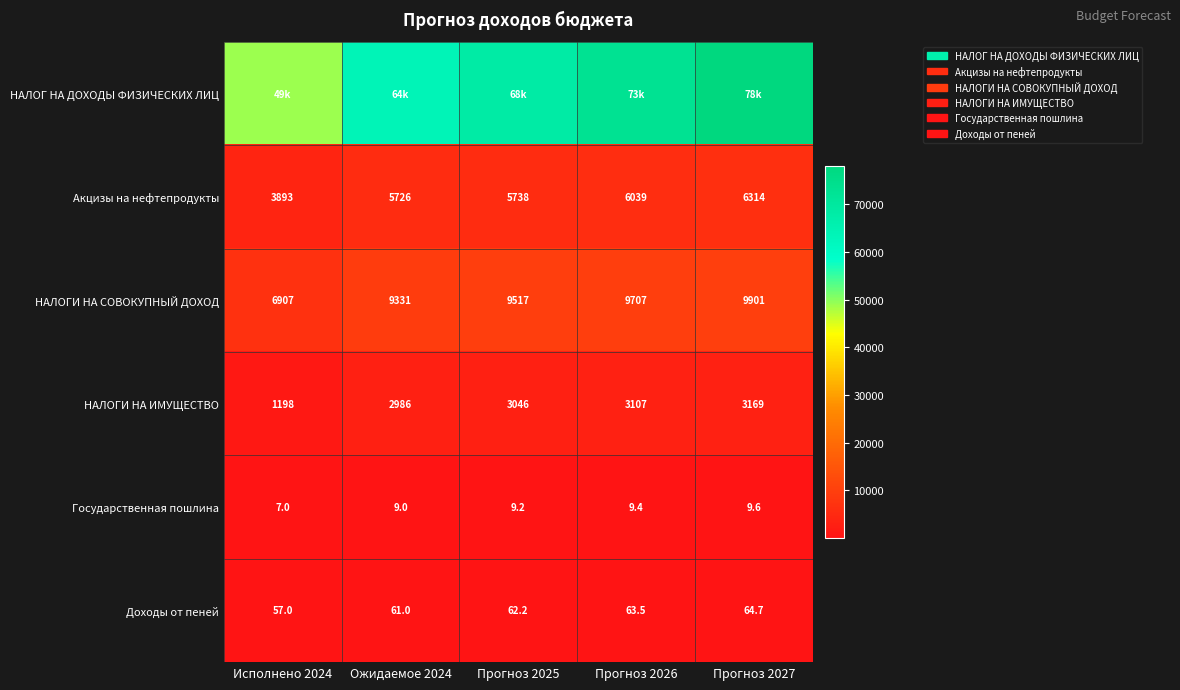

The Акцизы на нефтепродукты series shows 9043.0 at Прогноз 2026. True or false?

False